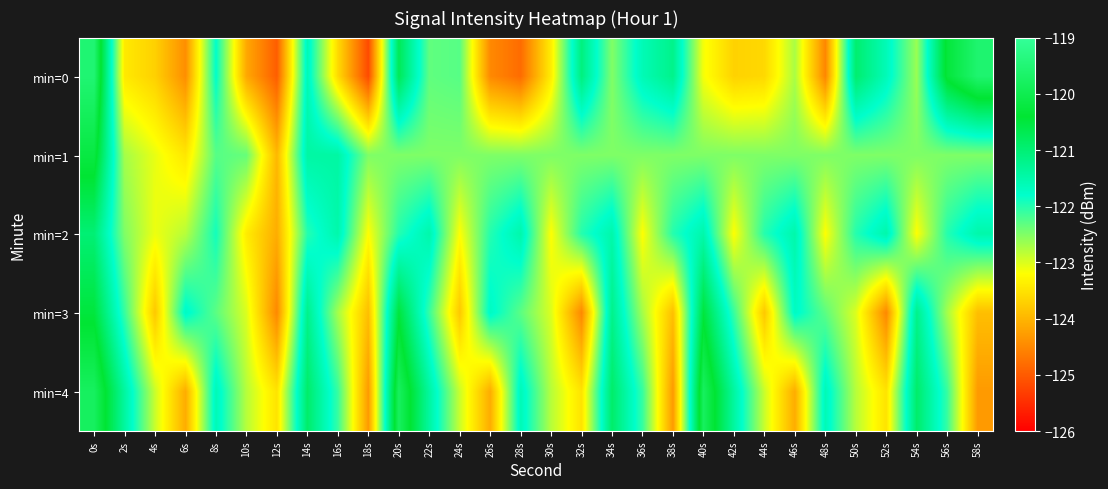

Reading left to right, list all the values displayed in this chart.

min=0: 0s=-119.5	2s=-123.4	4s=-123.7	6s=-124.4	8s=-121.8	10s=-124.1	12s=-125.0	14s=-121.6	16s=-123.6	18s=-125.2	20s=-120.7	22s=-122.3	24s=-122.3	26s=-124.5	28s=-124.8	30s=-123.4	32s=-121.1	34s=-122.5	36s=-121.6	38s=-121.2	40s=-123.1	42s=-123.7	44s=-123.6	46s=-122.7	48s=-124.5	50s=-120.9	52s=-121.6	54s=-122.6	56s=-120.3	58s=-119.6
min=1: 0s=-120.2	2s=-122.7	4s=-123.1	6s=-123.5	8s=-122.3	10s=-122.4	12s=-124.0	14s=-121.4	16s=-121.4	18s=-122.5	20s=-122.5	22s=-122.5	24s=-122.5	26s=-122.5	28s=-122.5	30s=-122.5	32s=-122.5	34s=-122.5	36s=-122.5	38s=-122.5	40s=-122.5	42s=-122.5	44s=-122.5	46s=-122.5	48s=-122.5	50s=-122.5	52s=-122.5	54s=-122.5	56s=-122.5	58s=-122.5
min=2: 0s=-121.0	2s=-122.5	4s=-123.1	6s=-122.8	8s=-121.9	10s=-123.4	12s=-124.1	14s=-122.0	16s=-121.5	18s=-123.2	20s=-122.0	22s=-121.5	24s=-123.2	26s=-122.0	28s=-121.5	30s=-123.2	32s=-122.0	34s=-121.5	36s=-123.2	38s=-122.0	40s=-121.5	42s=-123.2	44s=-122.0	46s=-121.5	48s=-123.2	50s=-122.0	52s=-121.5	54s=-123.2	56s=-122.0	58s=-121.5
min=3: 0s=-120.5	2s=-122.1	4s=-123.8	6s=-121.7	8s=-122.3	10s=-123.0	12s=-124.5	14s=-121.2	16s=-122.7	18s=-123.9	20s=-120.5	22s=-122.1	24s=-123.8	26s=-121.7	28s=-122.3	30s=-123.0	32s=-124.5	34s=-121.2	36s=-122.7	38s=-123.9	40s=-120.5	42s=-122.1	44s=-123.8	46s=-121.7	48s=-122.3	50s=-123.0	52s=-124.5	54s=-121.2	56s=-122.7	58s=-123.9
min=4: 0s=-119.8	2s=-121.4	4s=-122.9	6s=-124.1	8s=-121.6	10s=-122.8	12s=-123.5	14s=-120.9	16s=-122.1	18s=-124.3	20s=-119.8	22s=-121.4	24s=-122.9	26s=-124.1	28s=-121.6	30s=-122.8	32s=-123.5	34s=-120.9	36s=-122.1	38s=-124.3	40s=-119.8	42s=-121.4	44s=-122.9	46s=-124.1	48s=-121.6	50s=-122.8	52s=-123.5	54s=-120.9	56s=-122.1	58s=-124.3